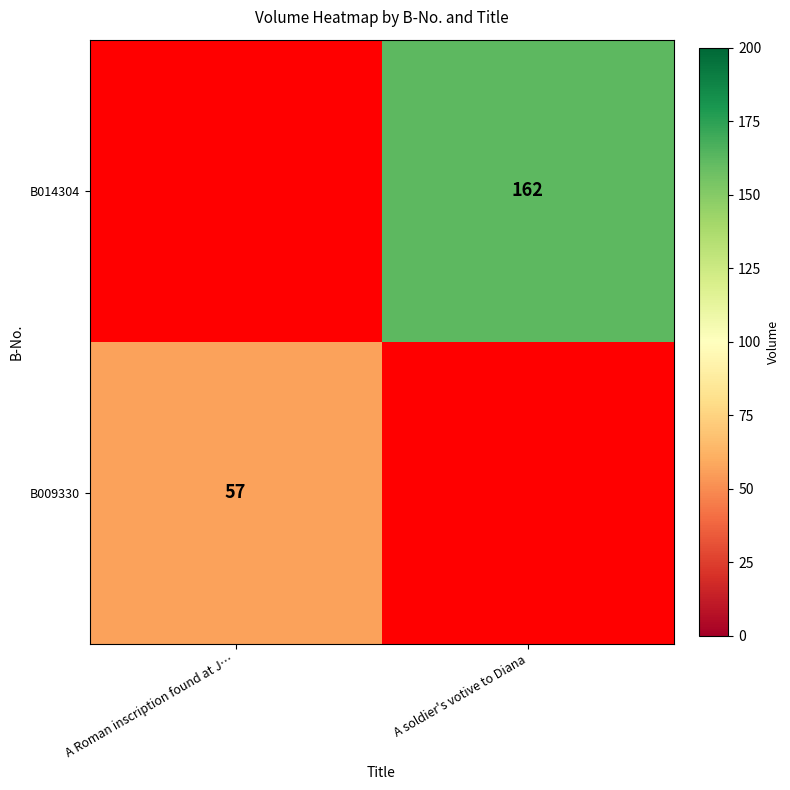

The B014304 series shows 162 at A soldier's votive to Diana. True or false?

True